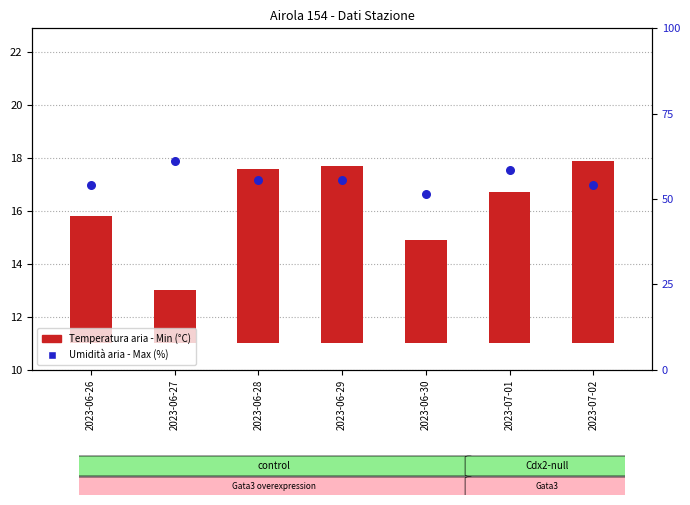

At which category is the sum across all series the highest?

2023-07-02